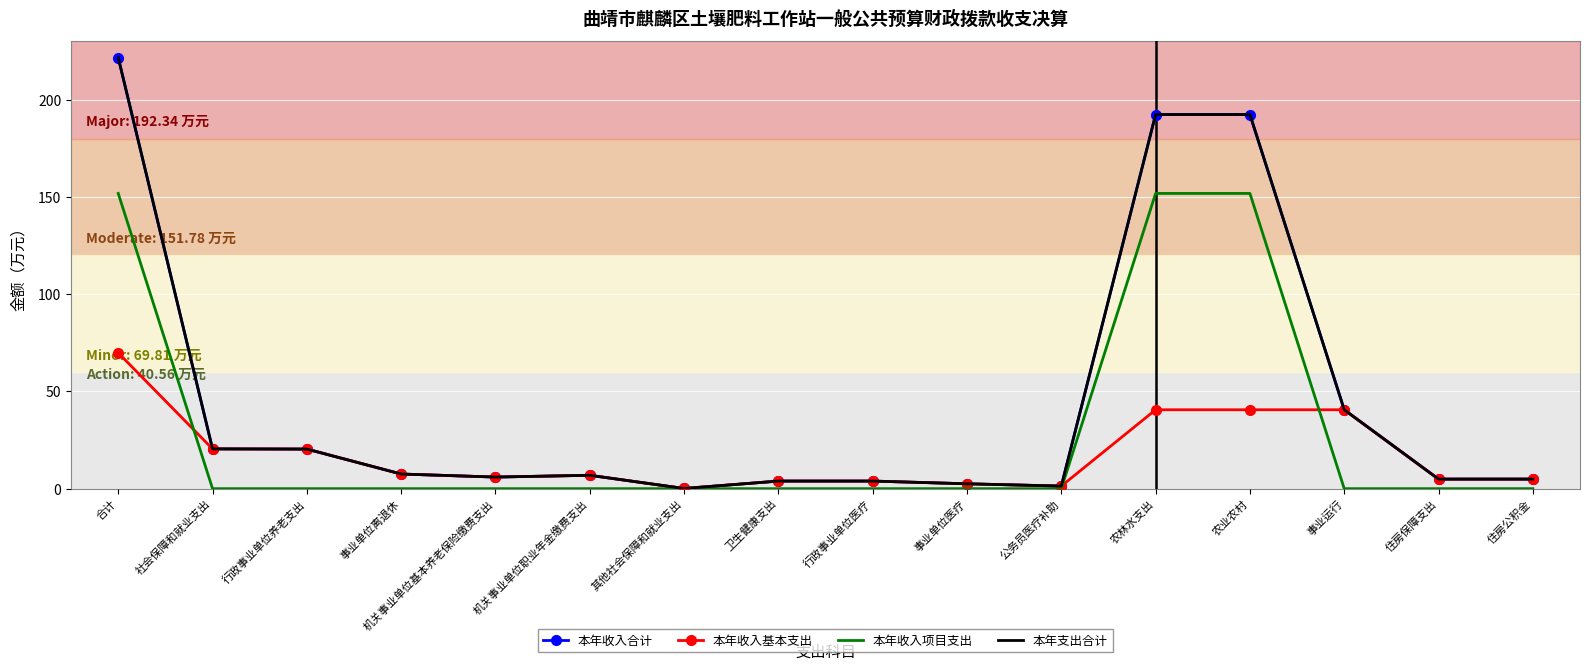

The value of 本年收入合计 at 住房公积金 is 8.5. True or false?

False